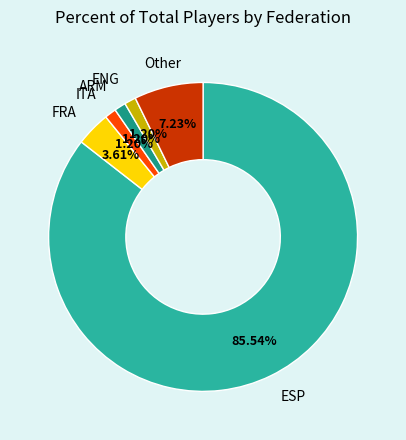

Do ITA and FRA together represent more than half of the pie?

No